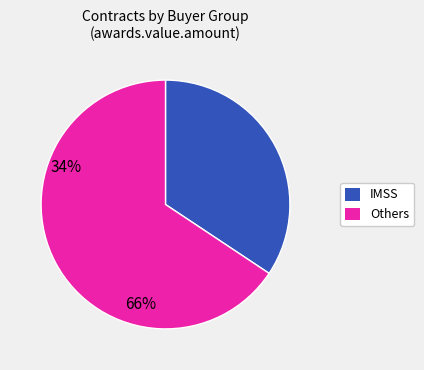

Is there any slice that represents more than half of the pie?

Yes